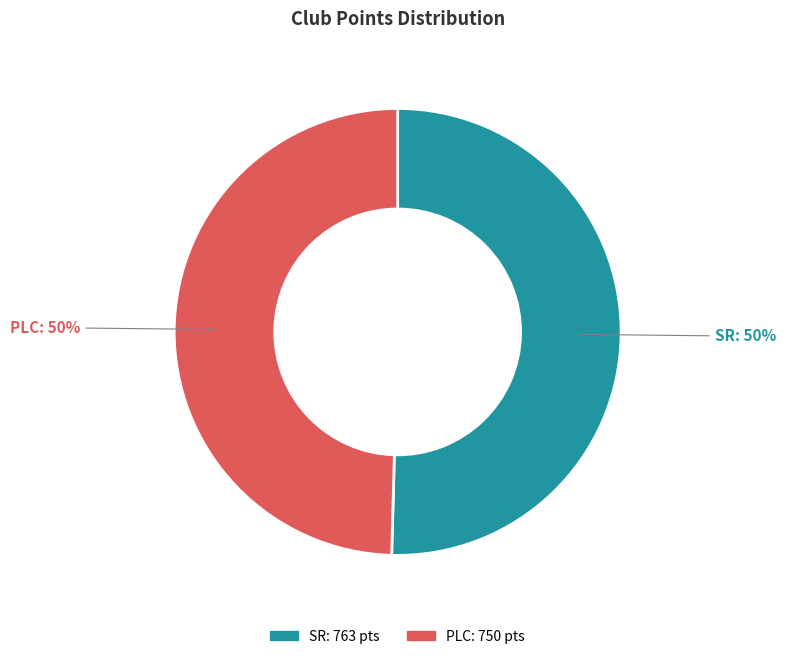

To the nearest percent, what is the combined percentage of SR and PLC?

100%